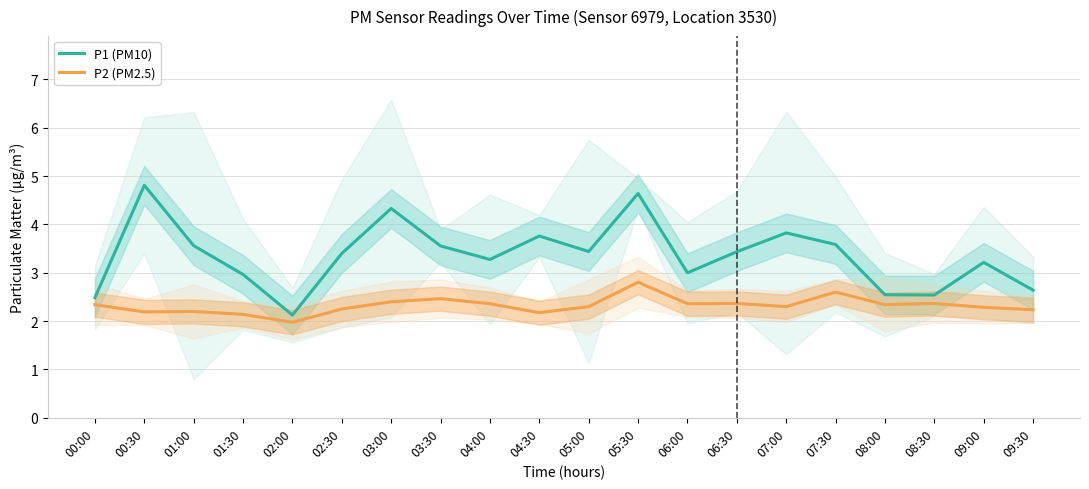

Is it true that P1 (PM10) equals 2.2 at 03:30?

False